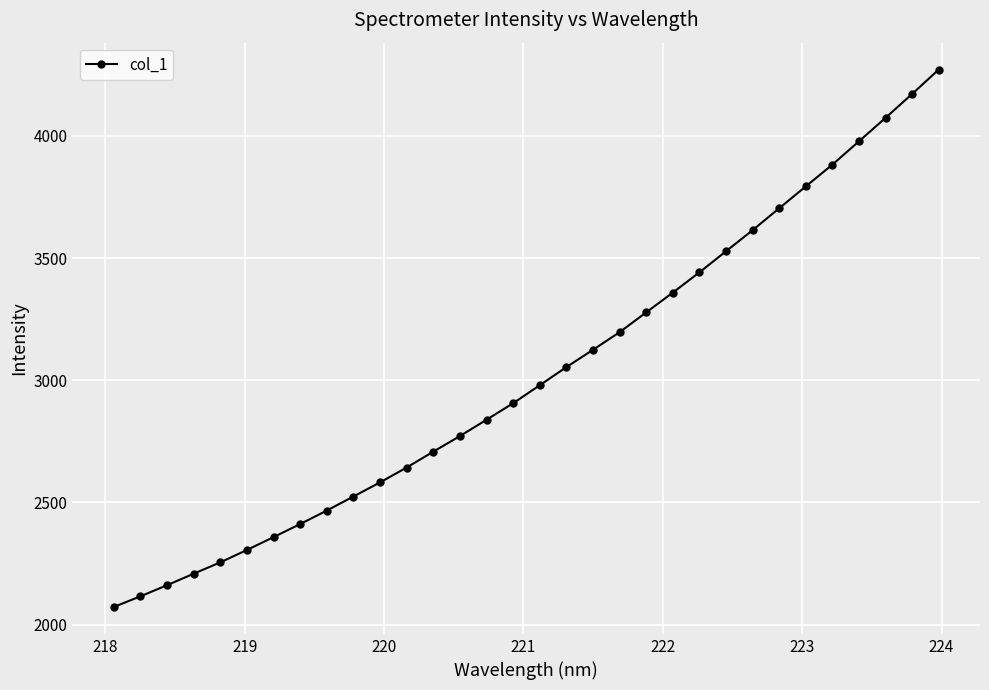

What is the sum of all values?

96767.0